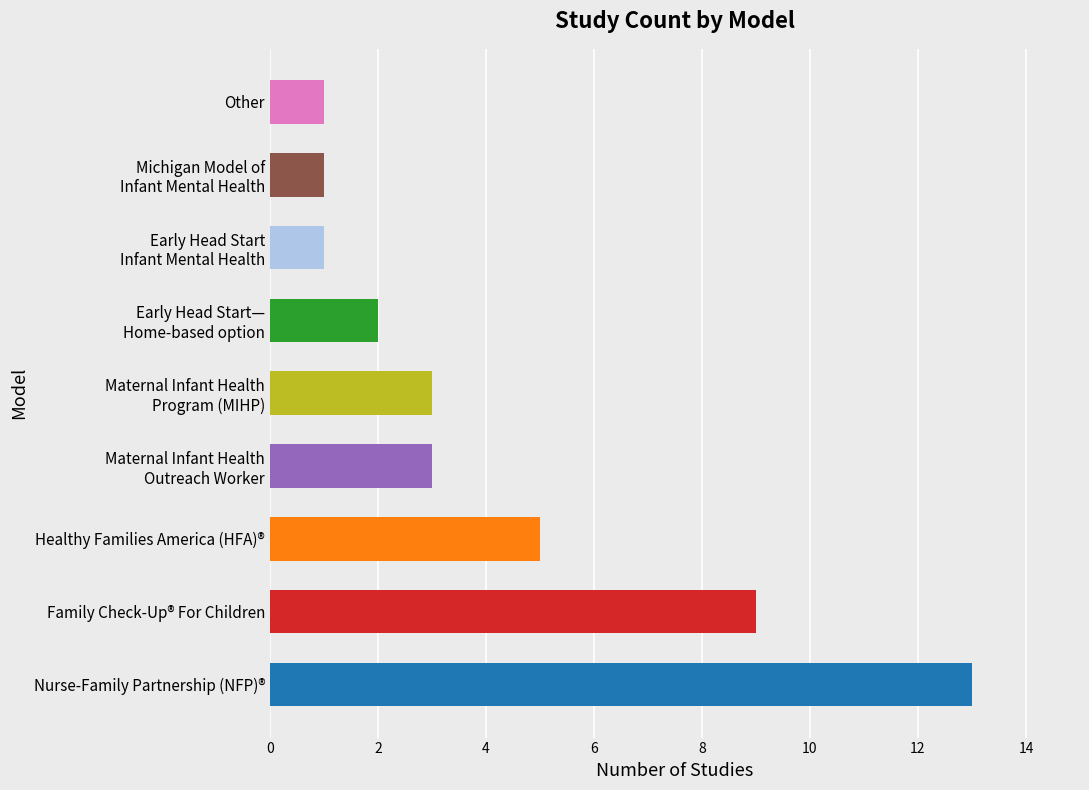

At which category does the chart reach its peak across all series?

Nurse-Family Partnership (NFP)®